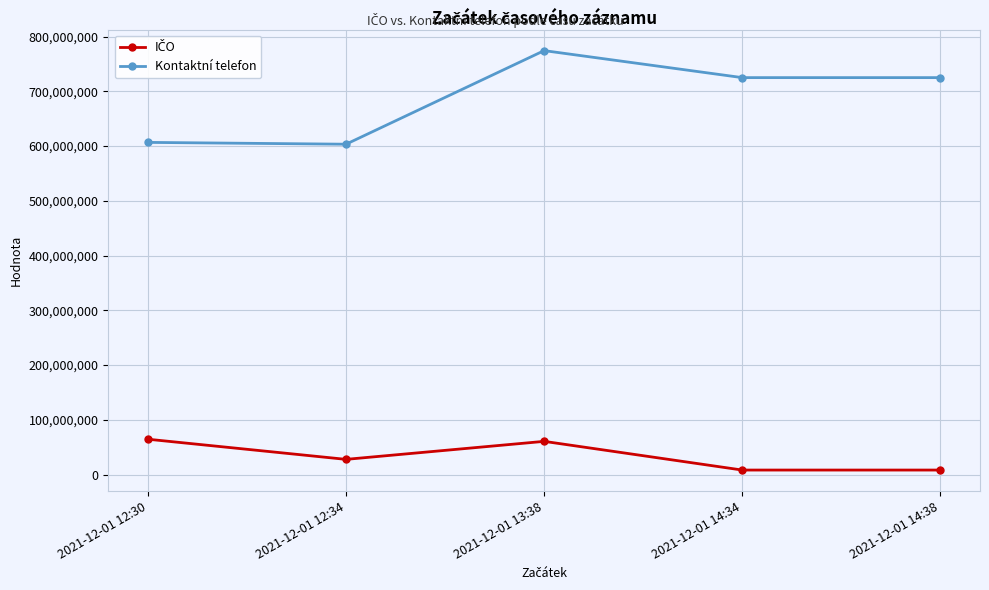

At which category is the sum across all series the highest?

2021-12-01 13:38